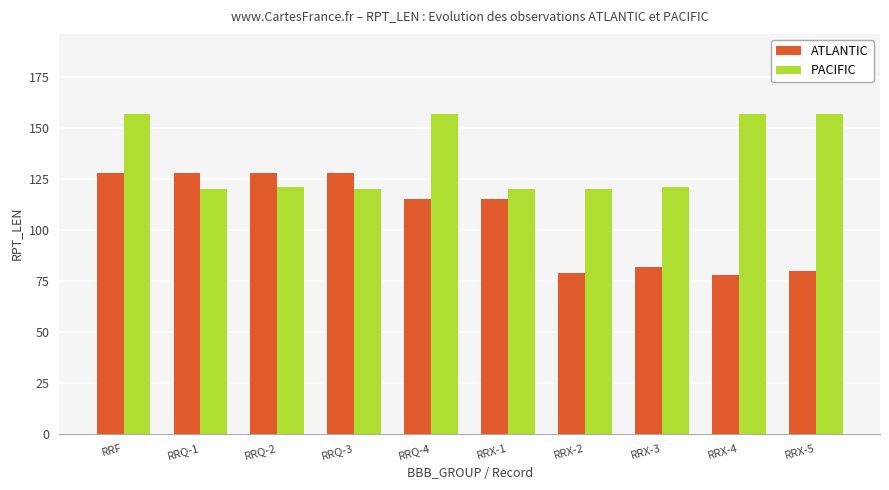

Which series changed the most between RRQ-4 and RRX-3?

PACIFIC